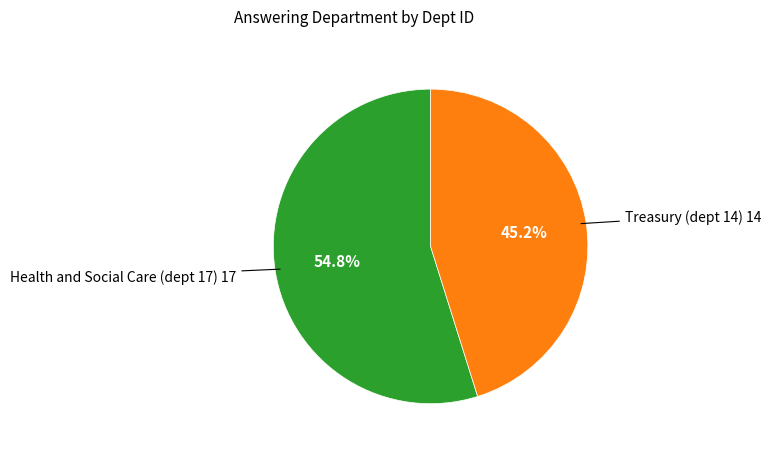

Does any single category account for the majority?

Yes